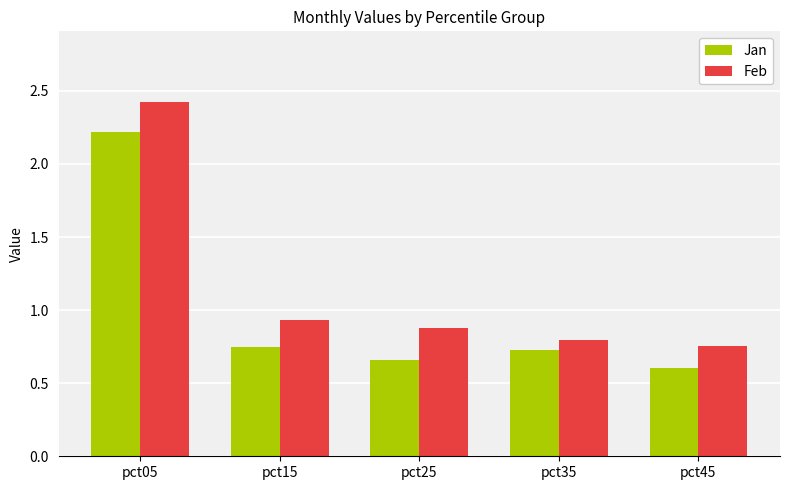

What is the total value across all series at pct25?

1.5